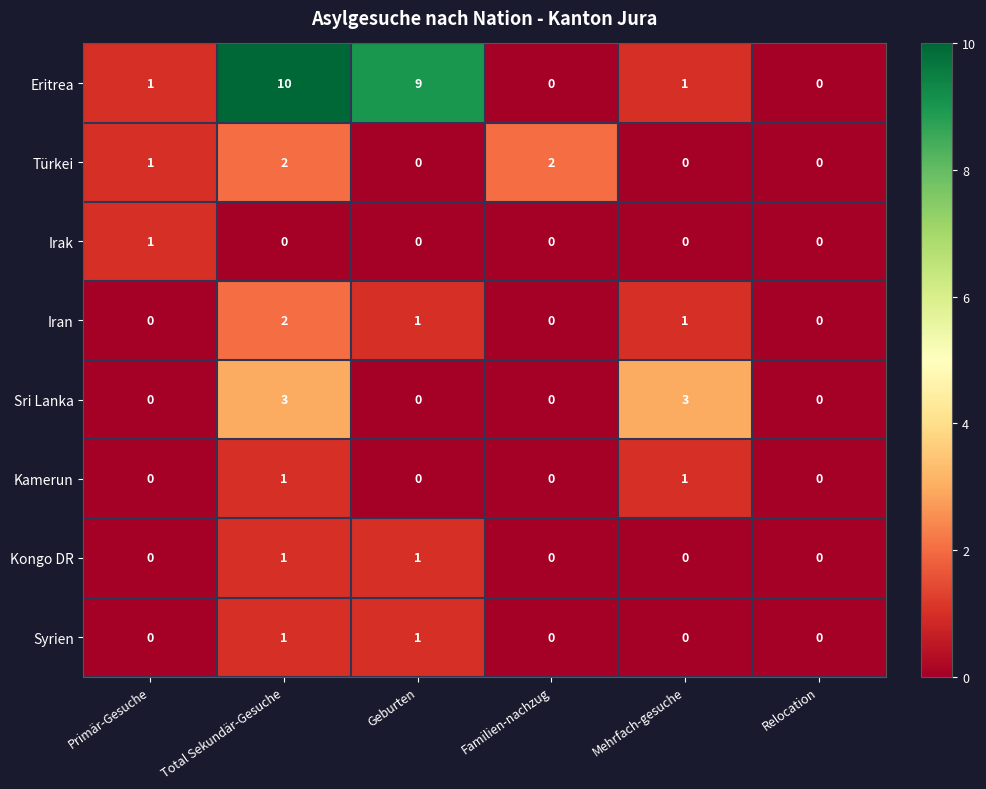

Is it true that Syrien equals 0 at Mehrfach-gesuche?

True